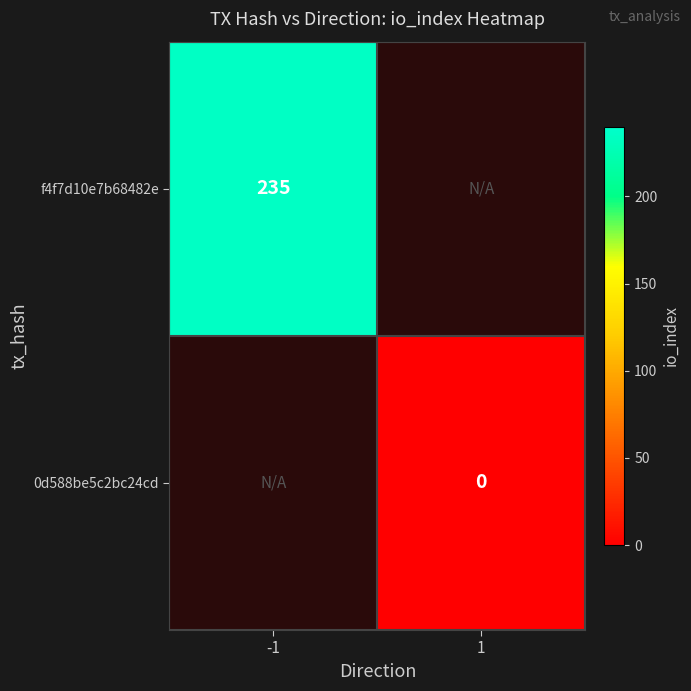

The value of f4f7d10e7b68482e at -1 is 235. True or false?

True